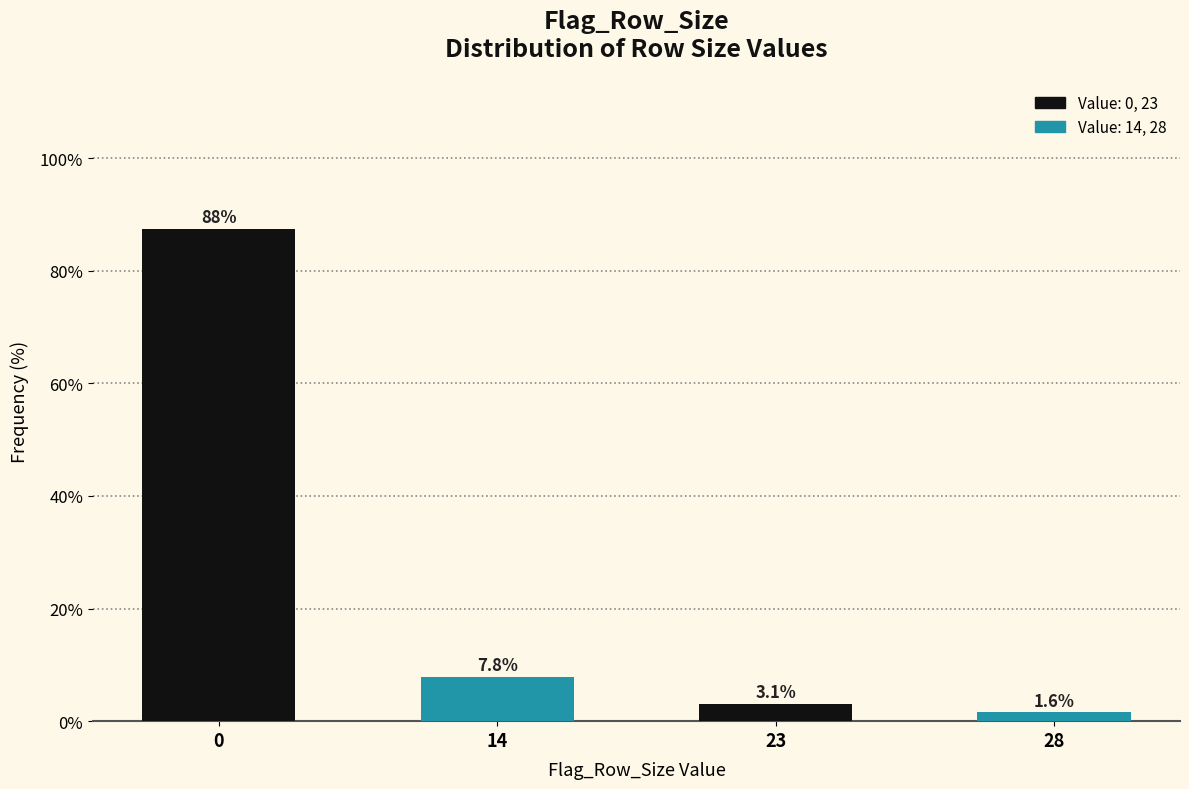

Reading right to left, transcribe all the data shown in this chart.

1.6	3.1	7.8	87.5